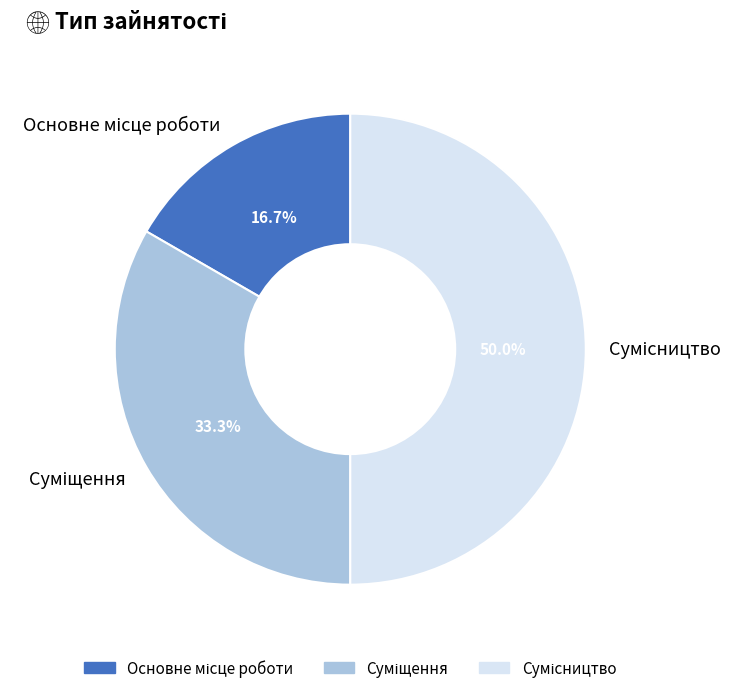

Is it true that Суміщення is 25% of the pie?

False